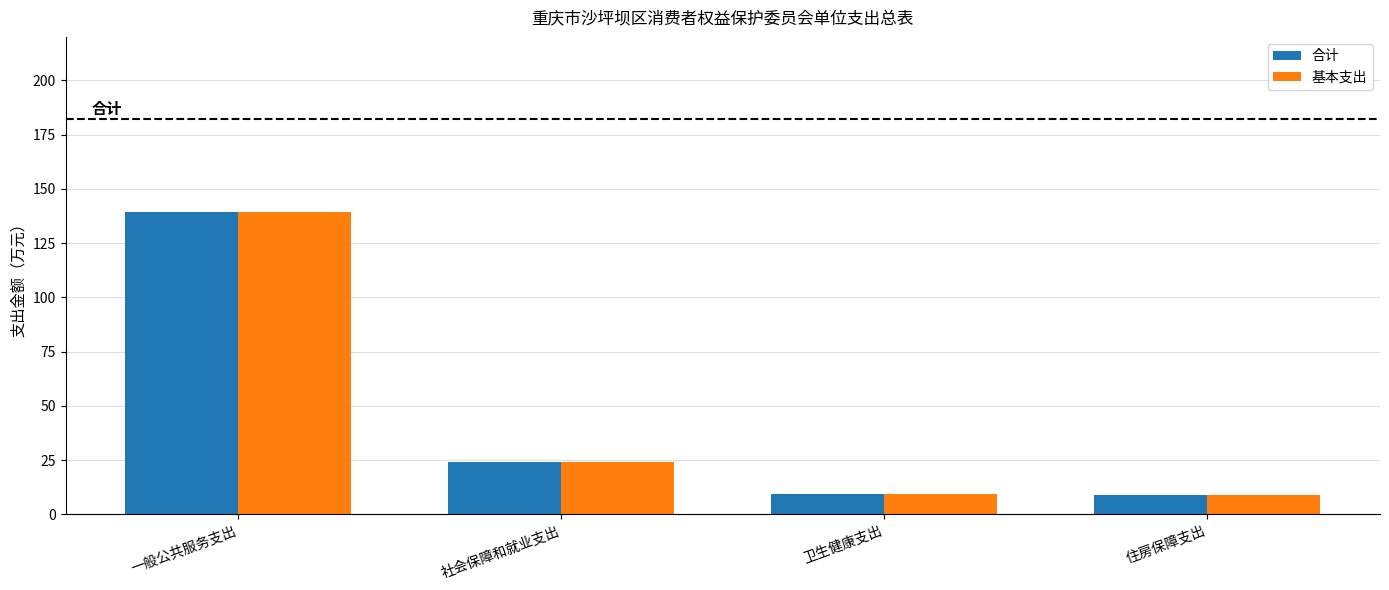

At which category is the sum across all series the highest?

一般公共服务支出